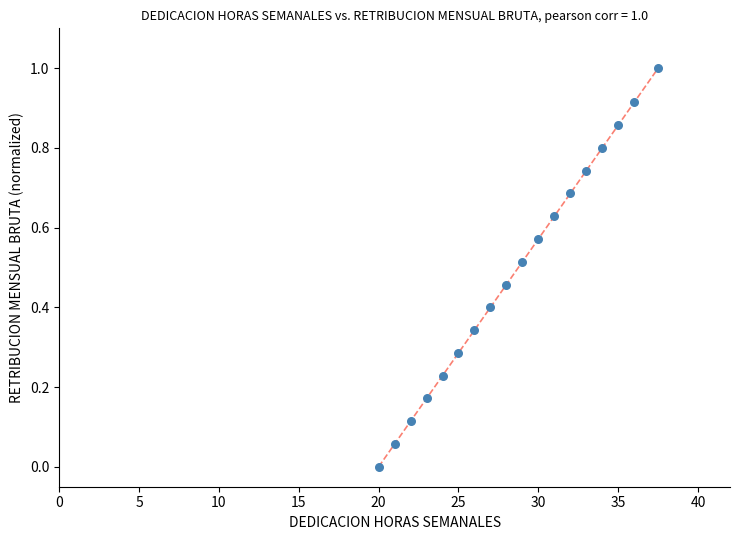

What is the range of Y values (max minus min)?

1.0